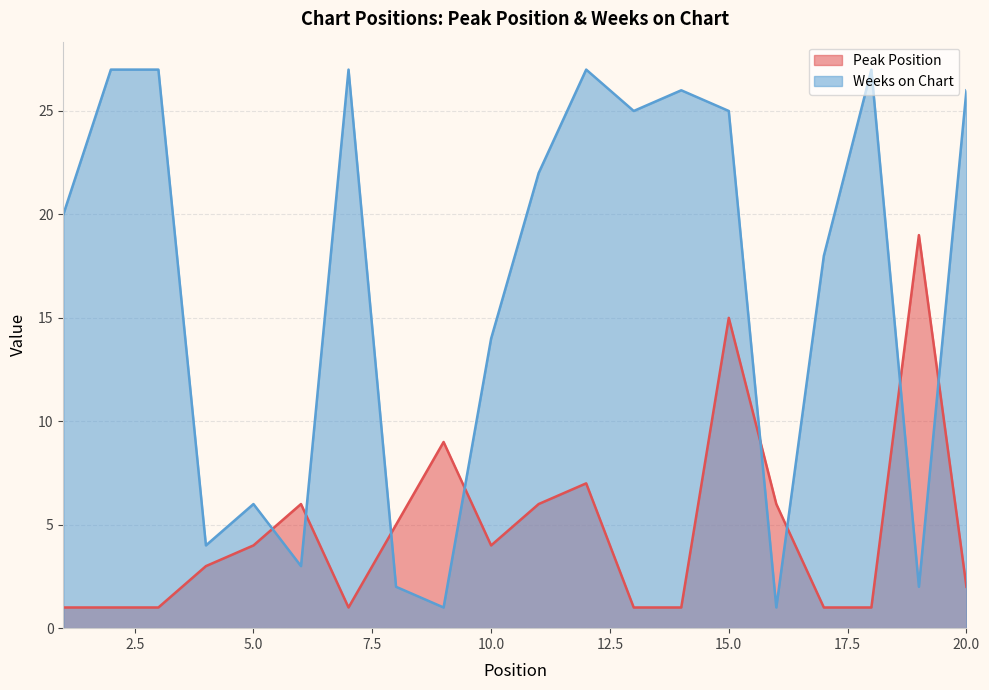

How many values in the Peak Position series are below 4?

10